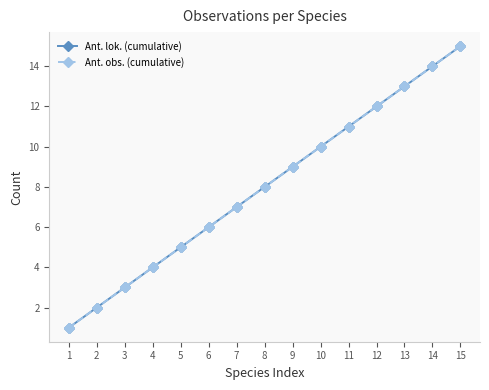

True or false: Ant. lok. (cumulative) and Ant. obs. (cumulative) intersect in this chart.

False